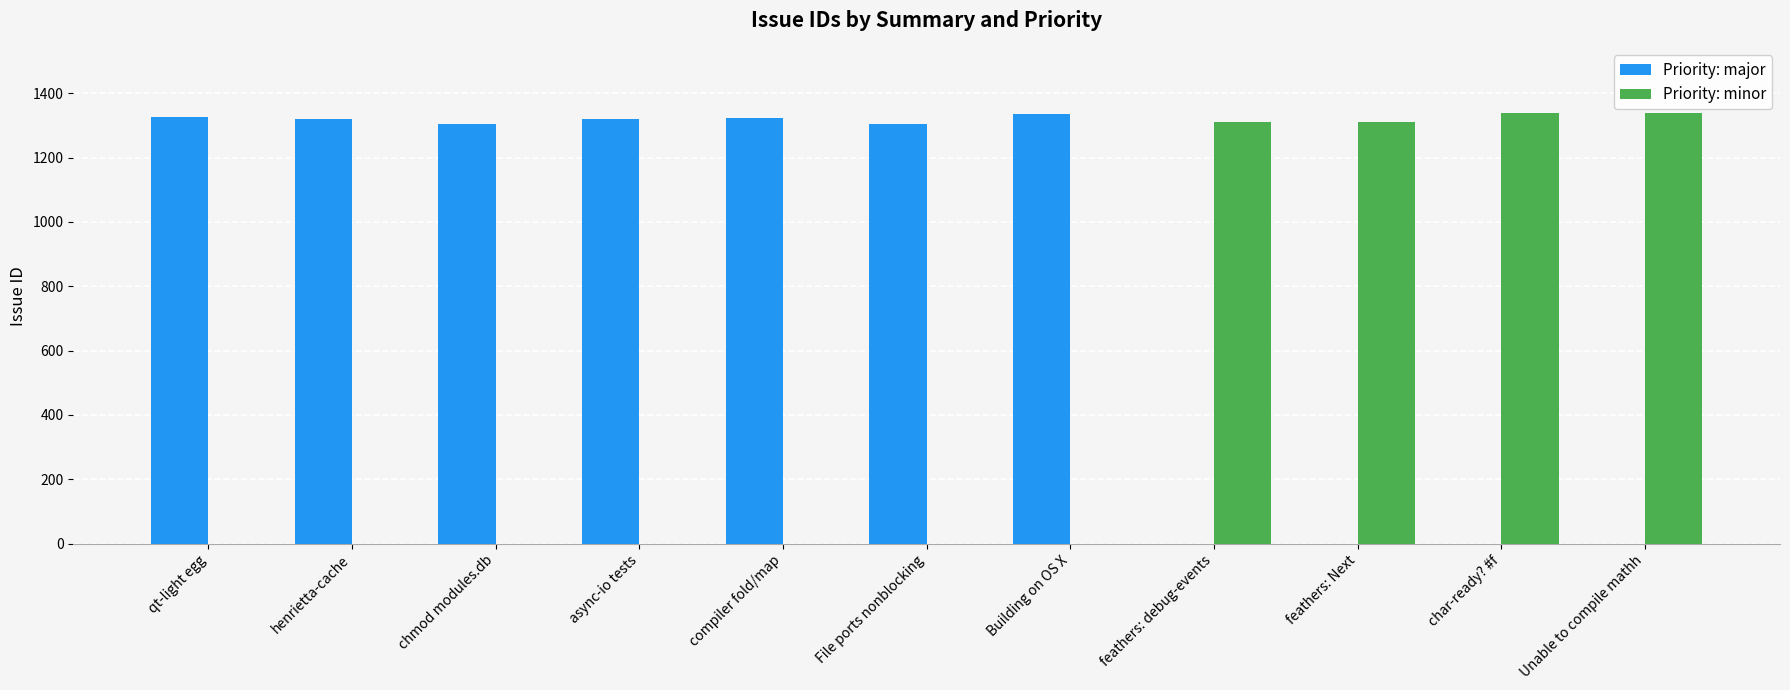

The value of Priority: major at qt-light egg is 1918. True or false?

False